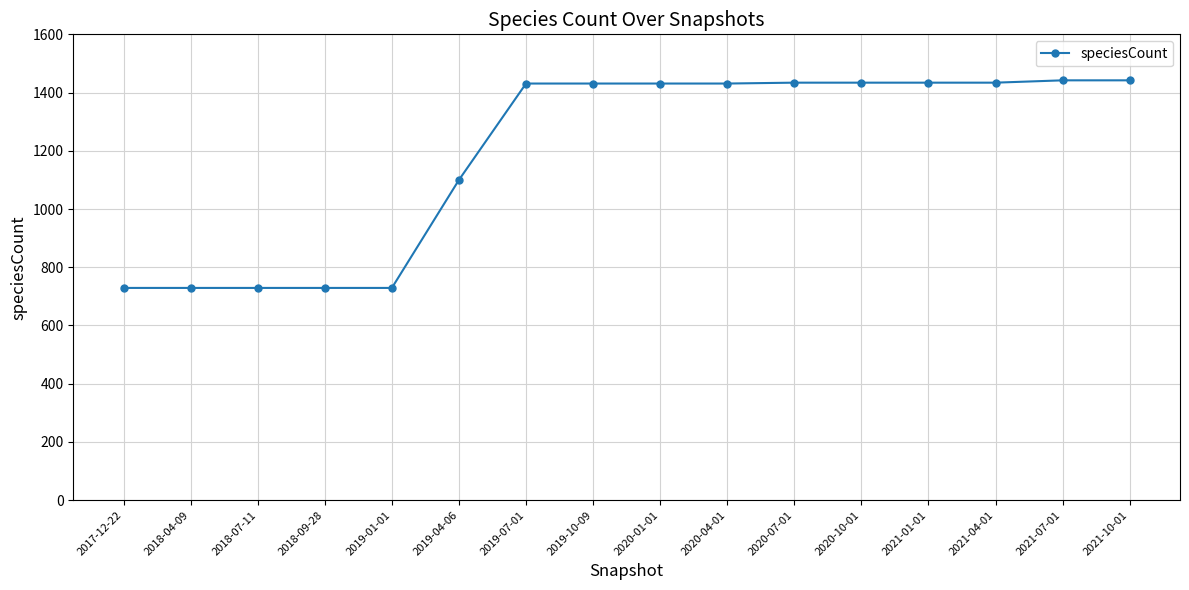

True or false: the data shows 729 at 2018-07-11.

True